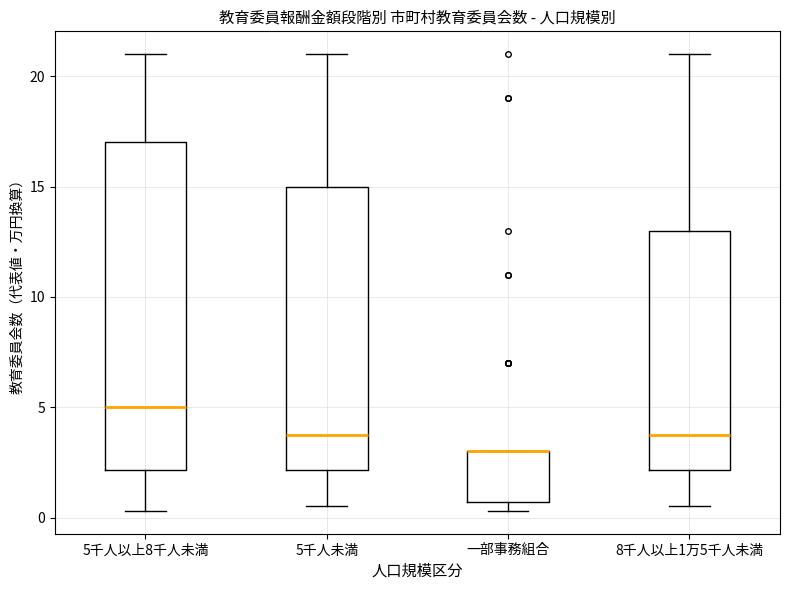

Which box is the tallest, from its lower edge to its upper edge?

5千人以上8千人未満